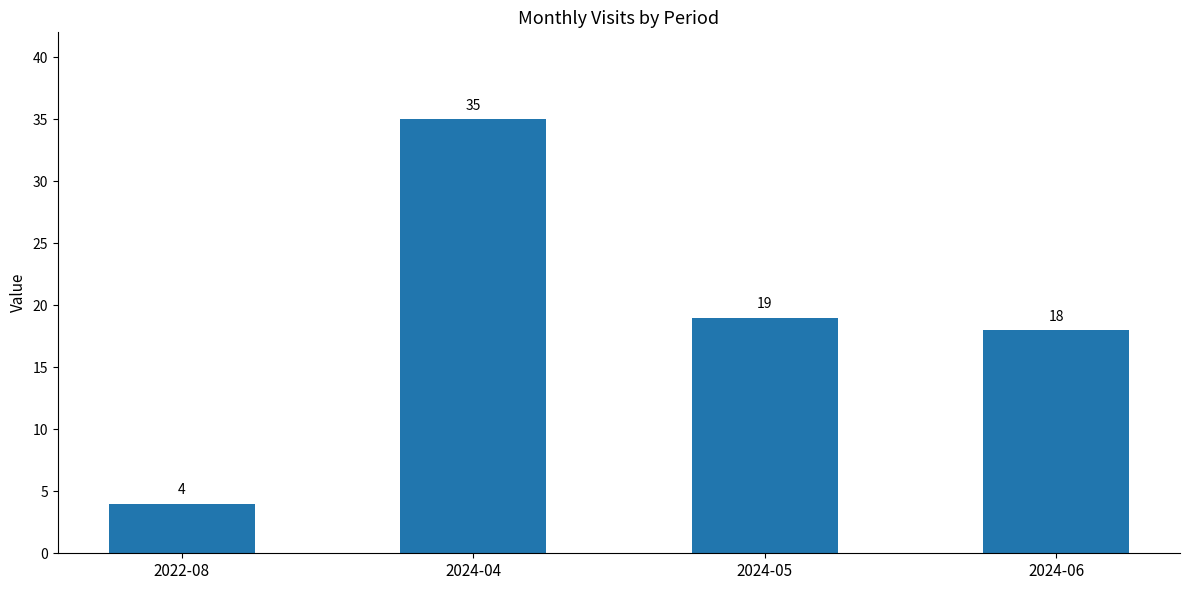

How many data points are less than 19?

2